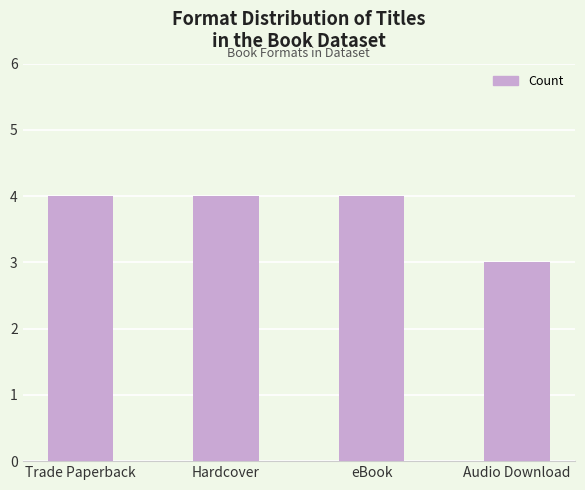

Reading left to right, transcribe all the data shown in this chart.

Trade Paperback=4	Hardcover=4	eBook=4	Audio Download=3